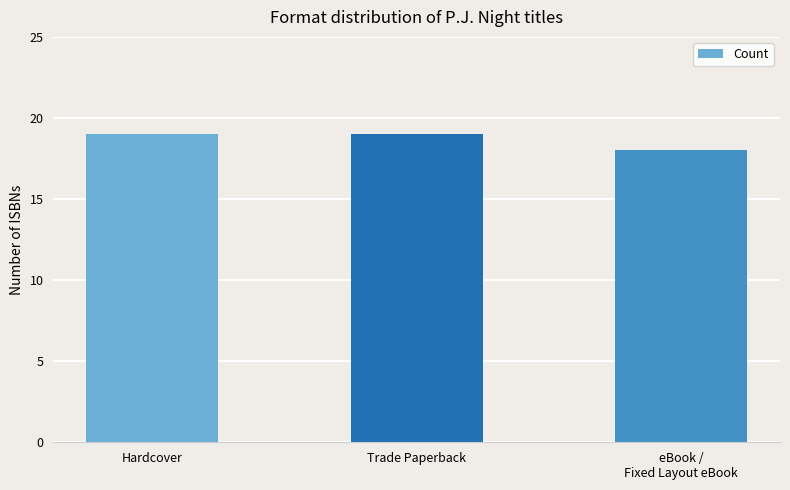

Reading left to right, list all the values displayed in this chart.

Hardcover=19	Trade Paperback=19	eBook /
Fixed Layout eBook=18